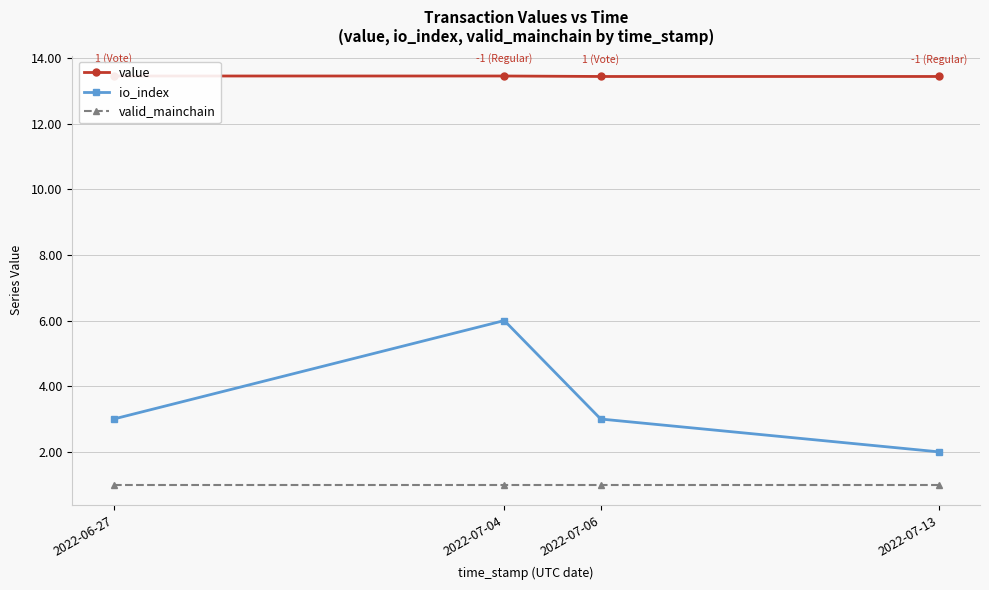

Reading right to left, transcribe all the data shown in this chart.

value: 13.4	13.4	13.5	13.5
io_index: 2.0	3.0	6.0	3.0
valid_mainchain: 1.0	1.0	1.0	1.0